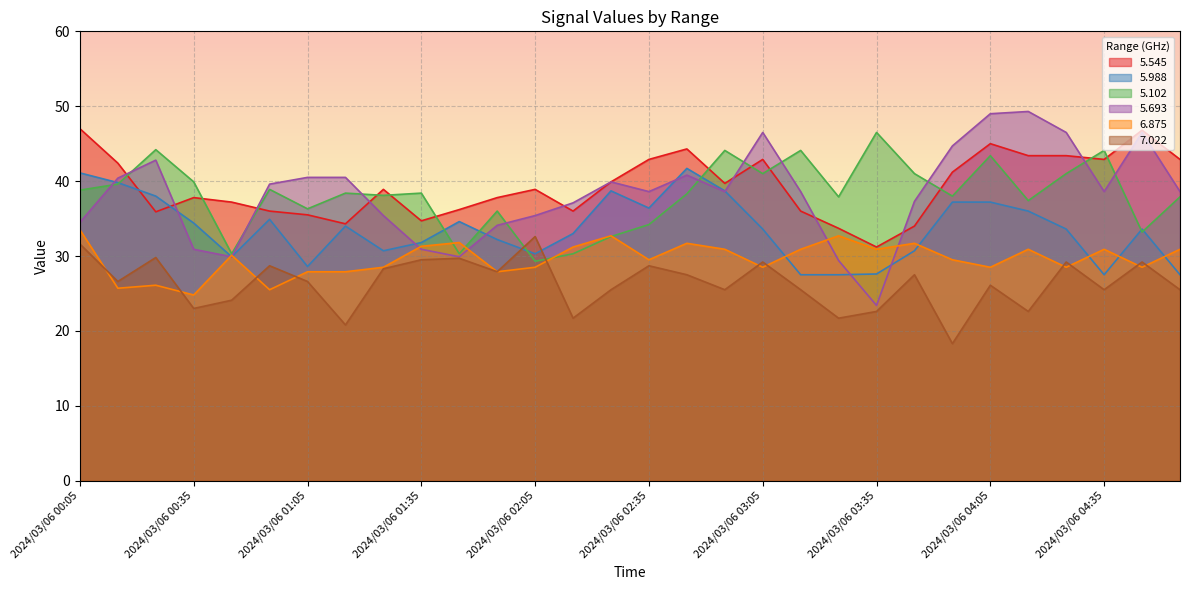

What is the difference between the highest and lowest values at 2024/03/06 03:35?

23.9